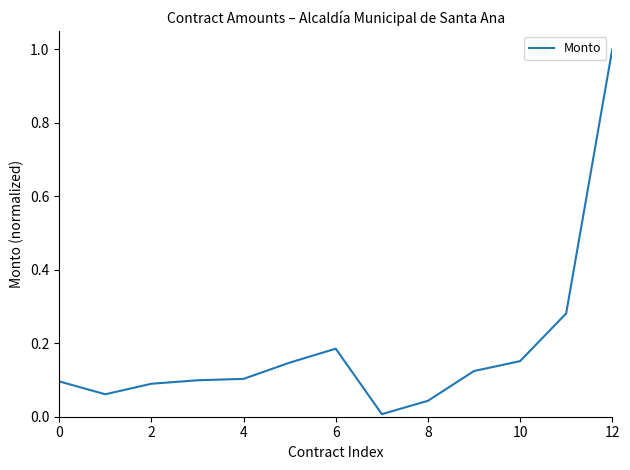

What is the maximum value shown in the chart?

1.0